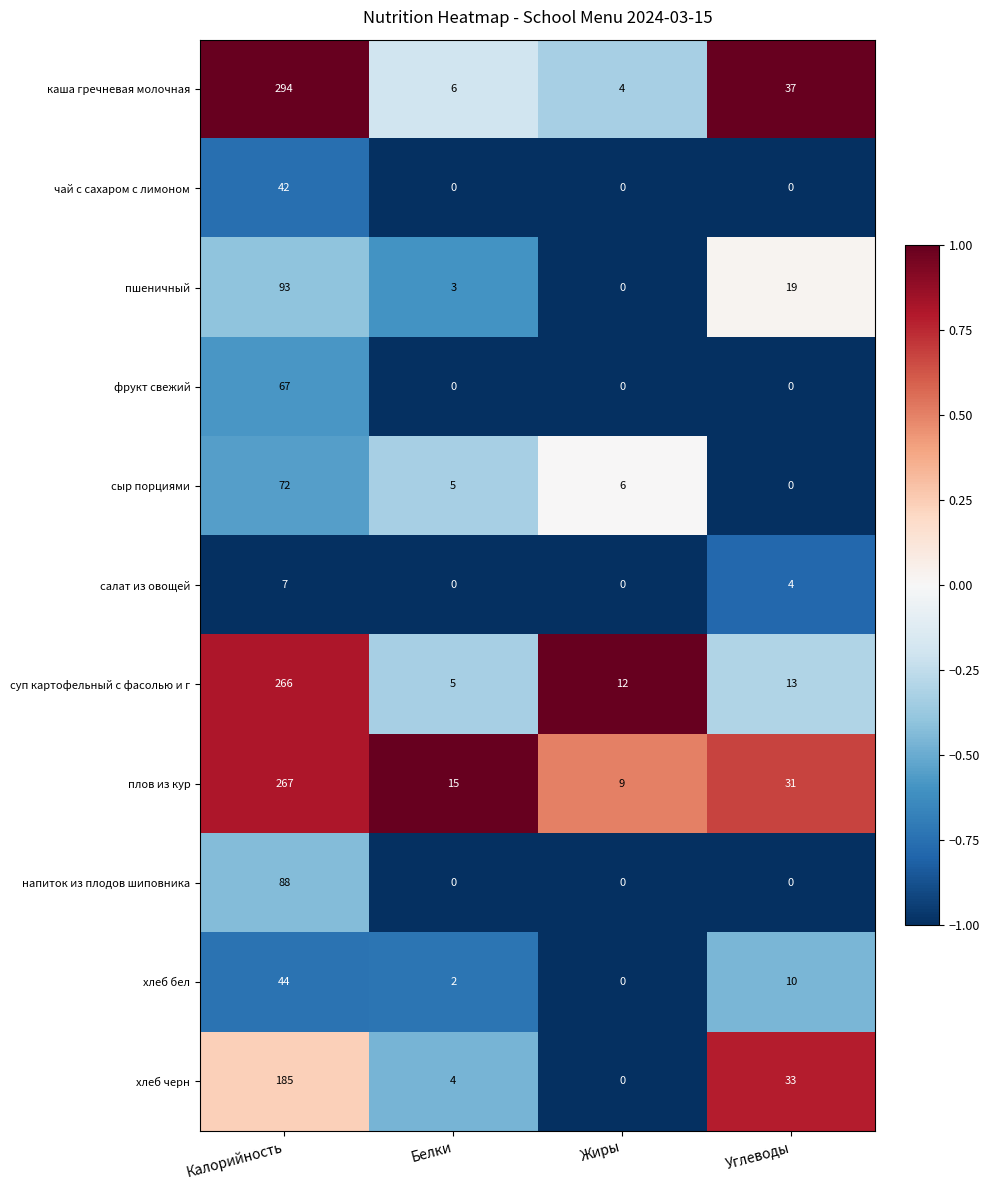

Count the салат из овощей values in the range 0 to 7.

4